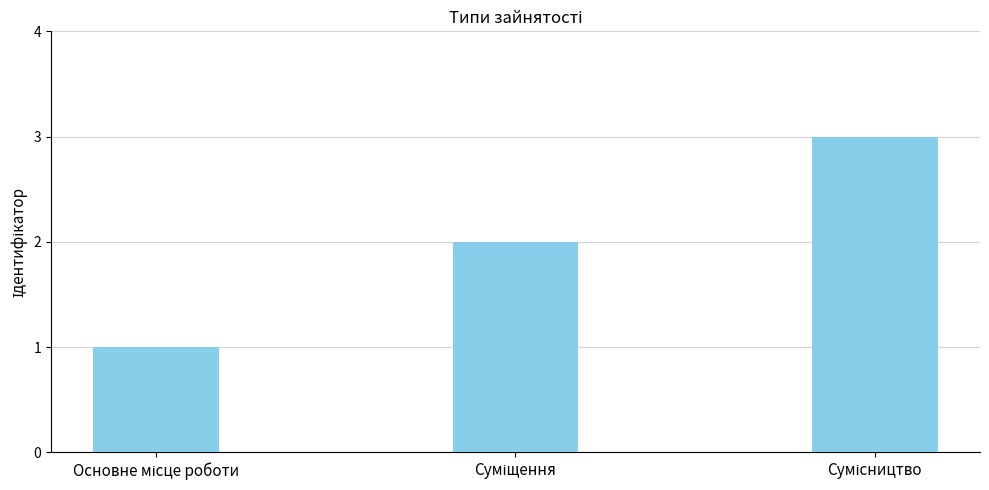

What is the maximum value shown in the chart?

3